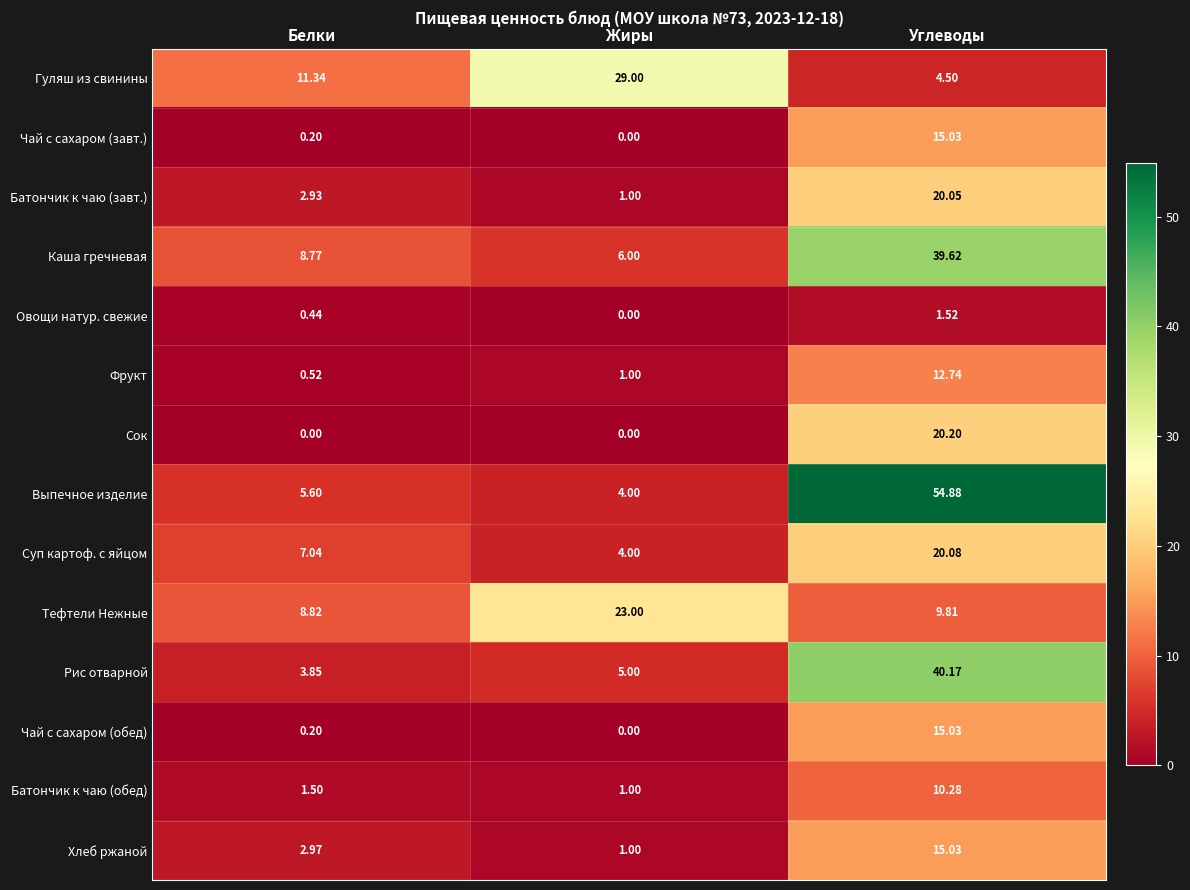

Which series has the largest range (max minus min)?

Выпечное изделие